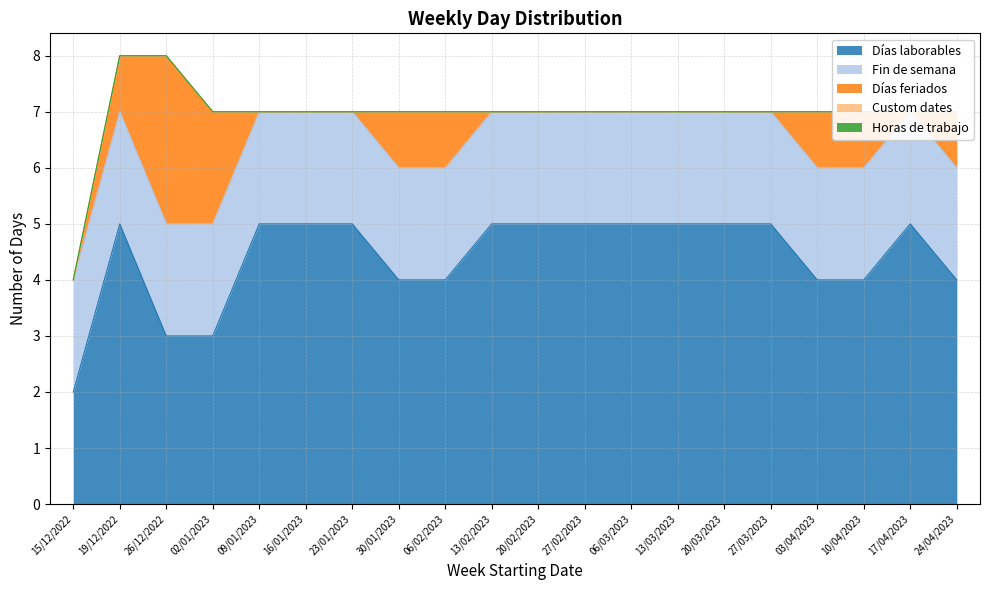

At how many categories does at least one series exceed 3?

17